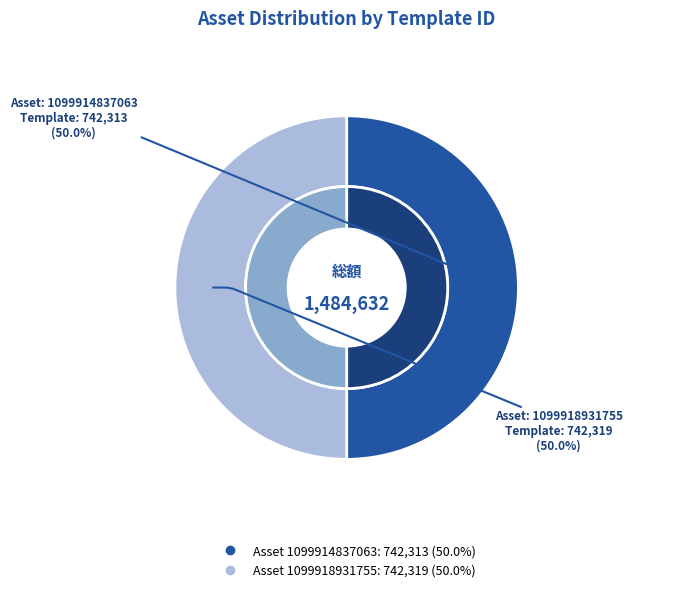

What percentage is the 1099914837063 slice, to the nearest percent?

50%